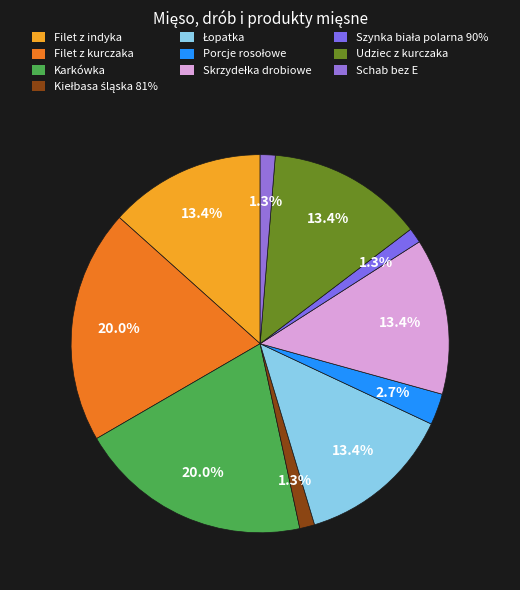

What is the total percentage of Skrzydełka drobiowe and Filet z indyka?

26.7%